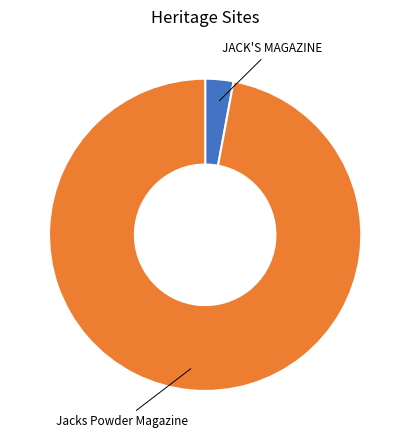

What is the majority slice?

Jacks Powder Magazine